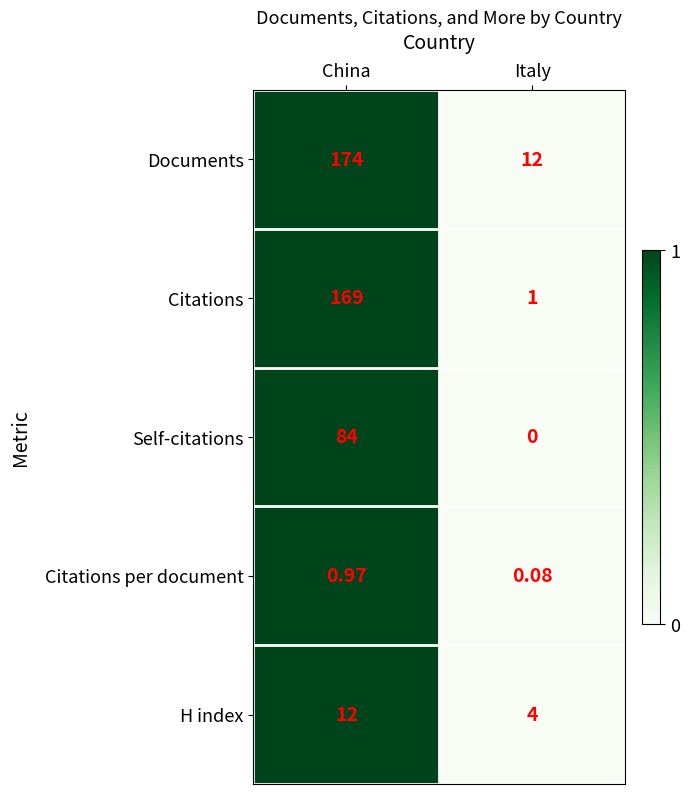

What is the total value across all series at China?

440.0